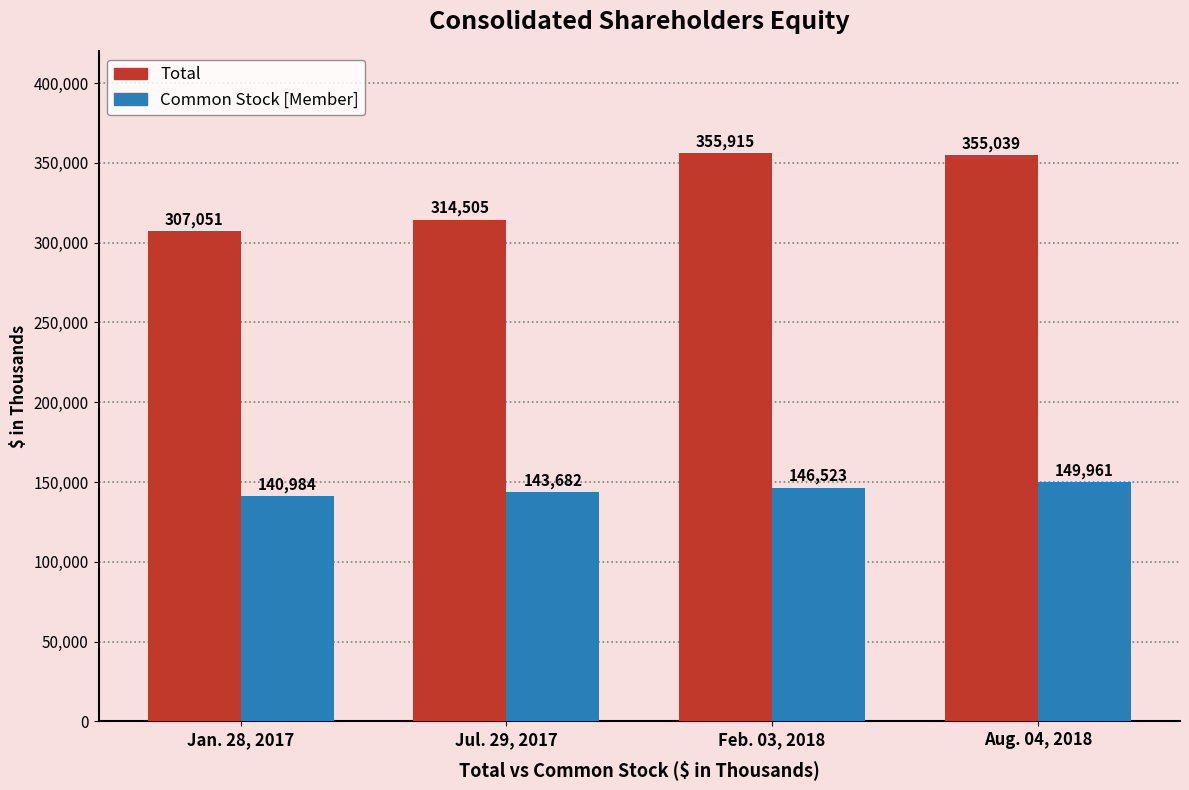

At which label does Total first exceed 355039?

Feb. 03, 2018